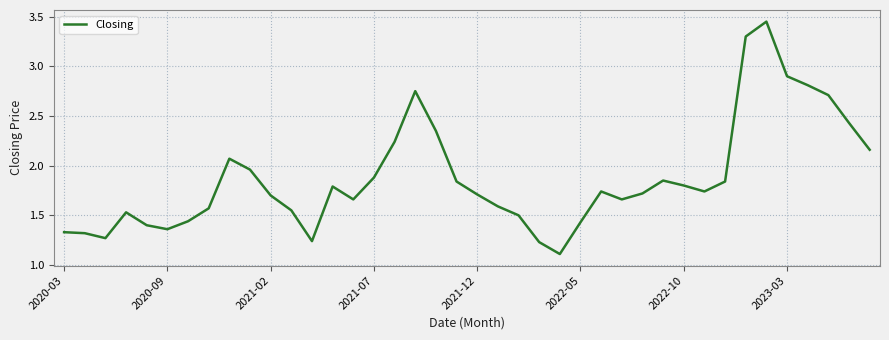

What is the smallest value displayed?

1.1